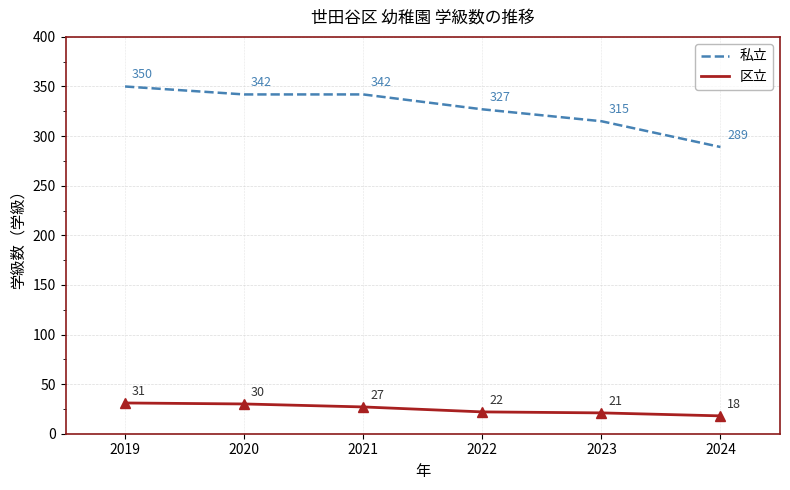

What is the difference between the 区立 values at 2020 and 2021?

3